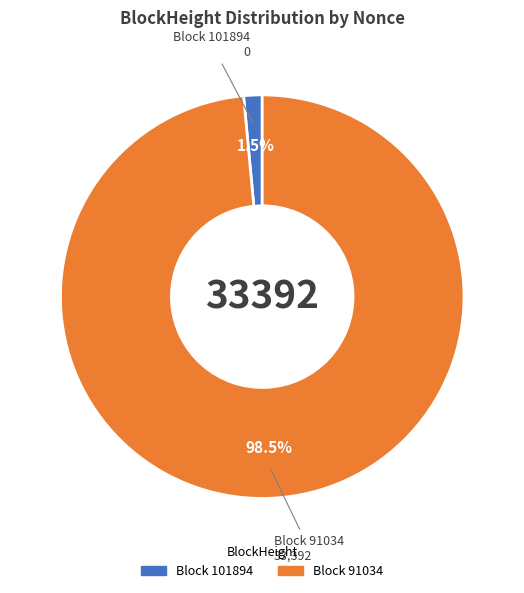

Count the number of slices in the pie.

2